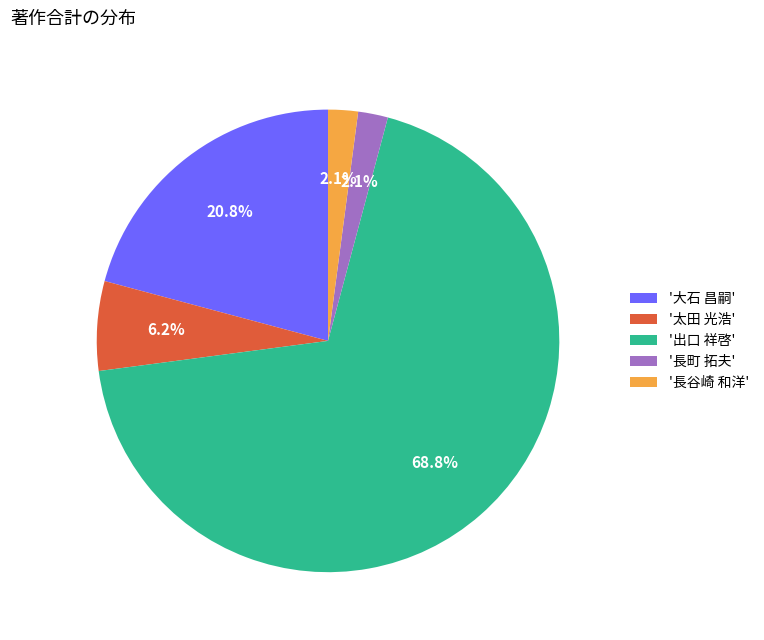

Between '出口 祥啓' and '太田 光浩', which is larger?

'出口 祥啓'